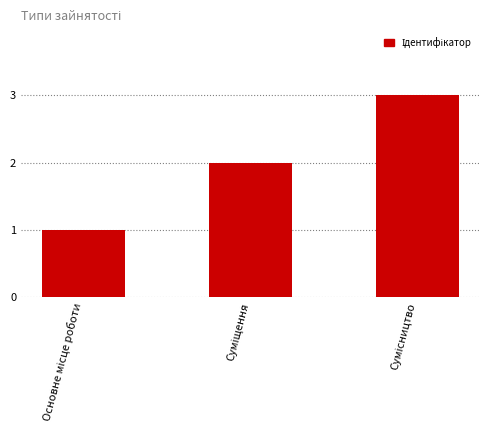

What is the sum of all values?

6